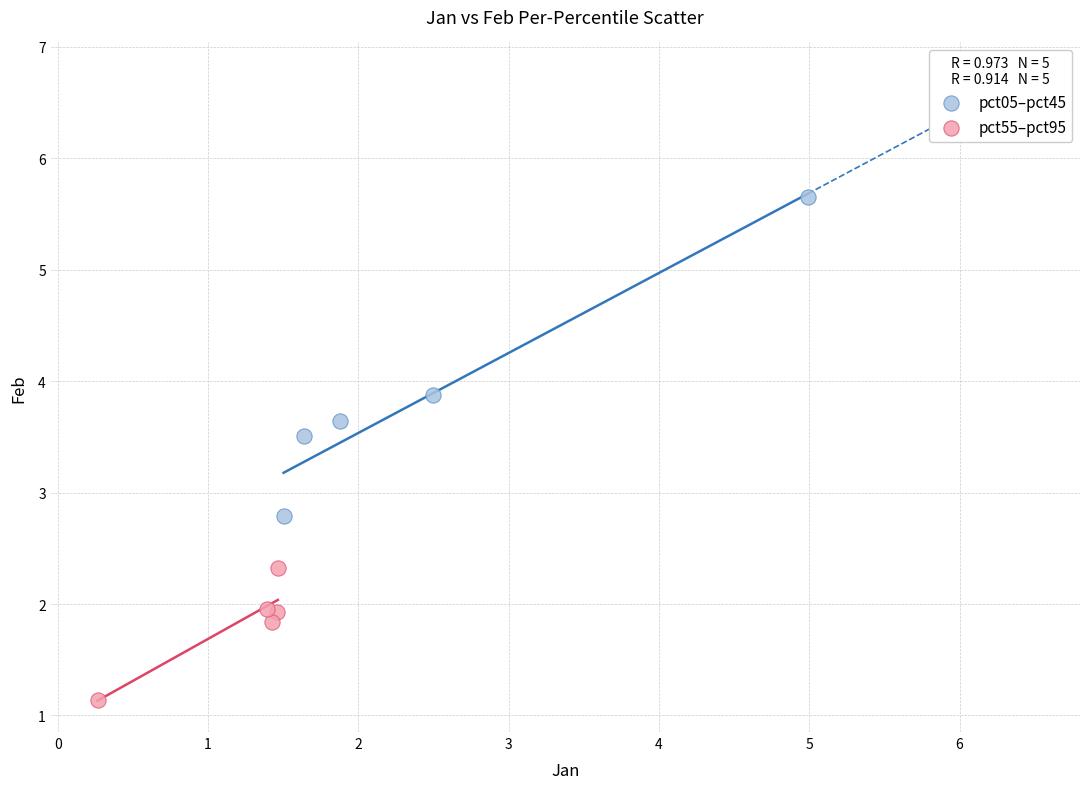

What are all the series names shown in the legend?

pct05–pct45, pct55–pct95